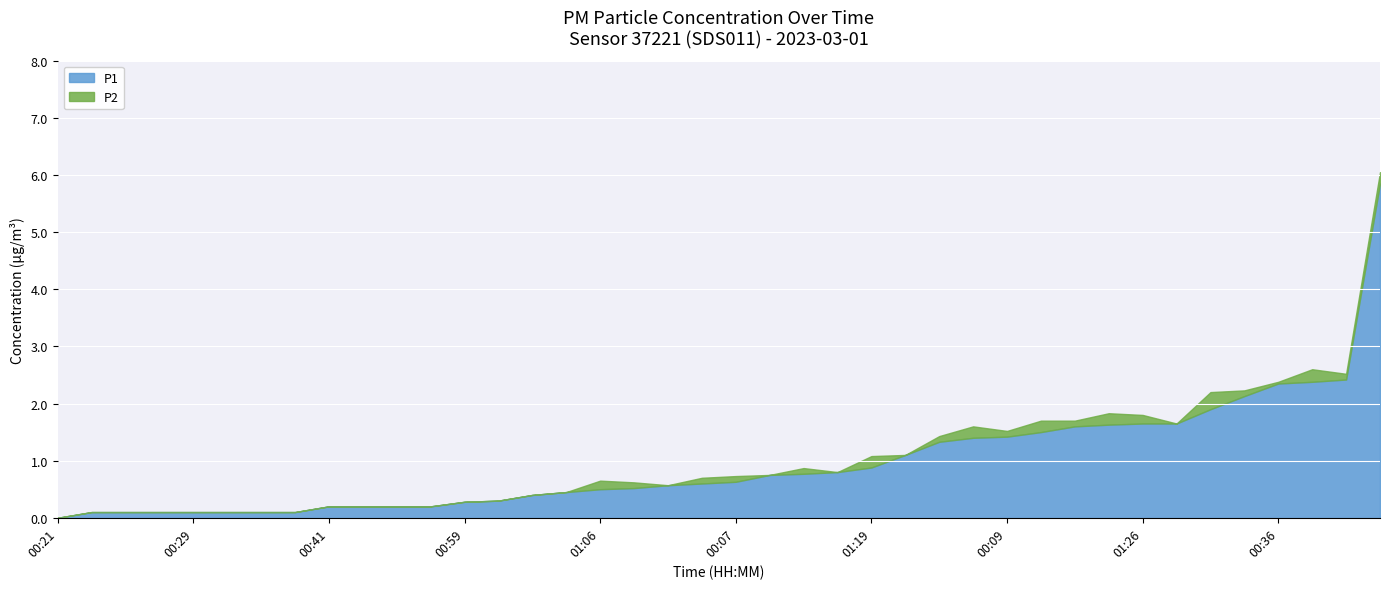

What is the difference between the second highest and second lowest values in the P1 series?

2.3